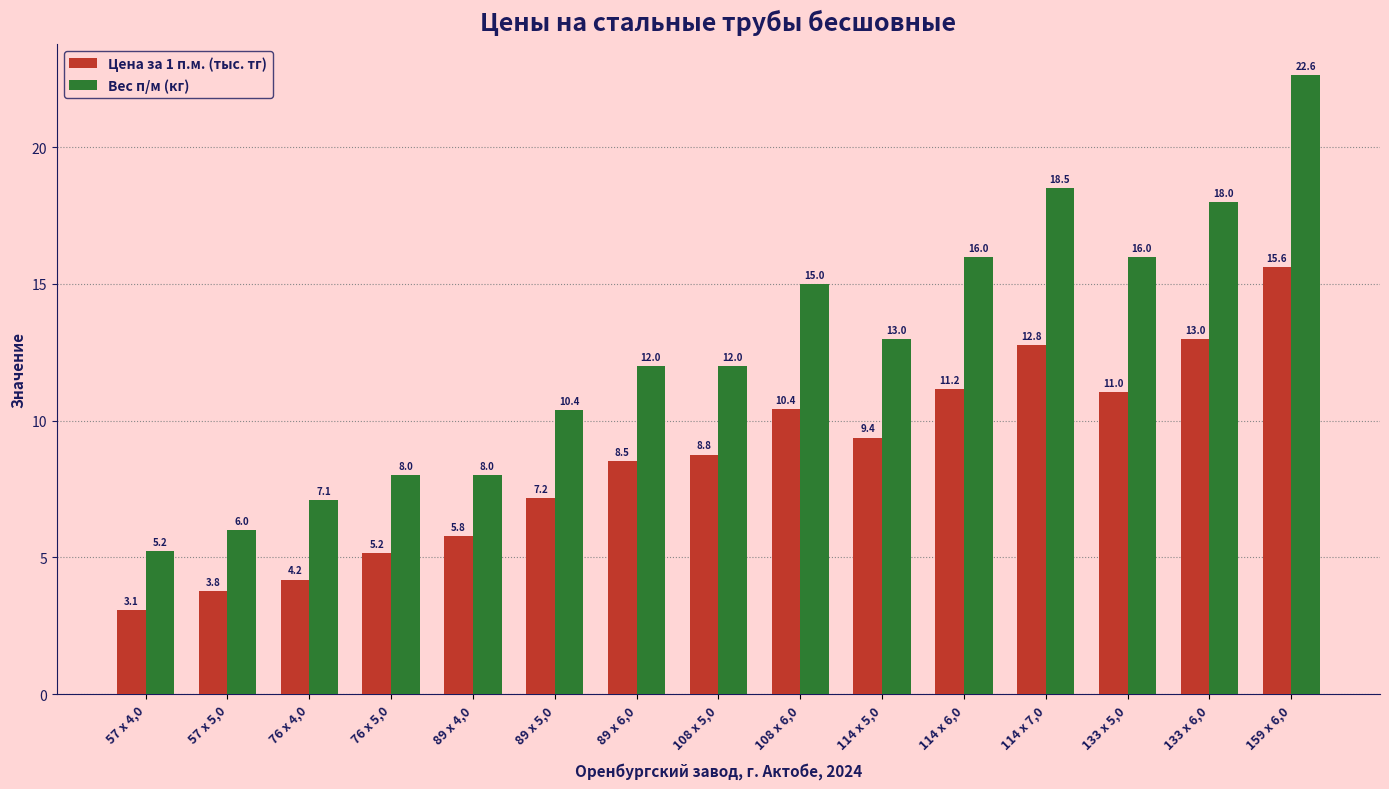

What is the difference between the Вес п/м (кг) values at 76 х 5,0 and 57 х 5,0?

2.0